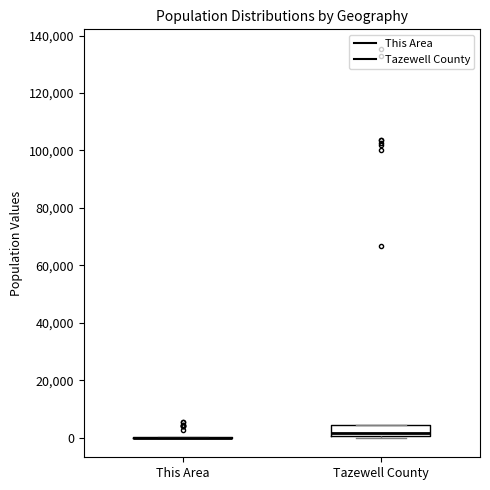

Where is the upper edge of the box for Tazewell County on the y-axis? The values are not printed on the chart, so give them approximately, as read against the axis.

4000